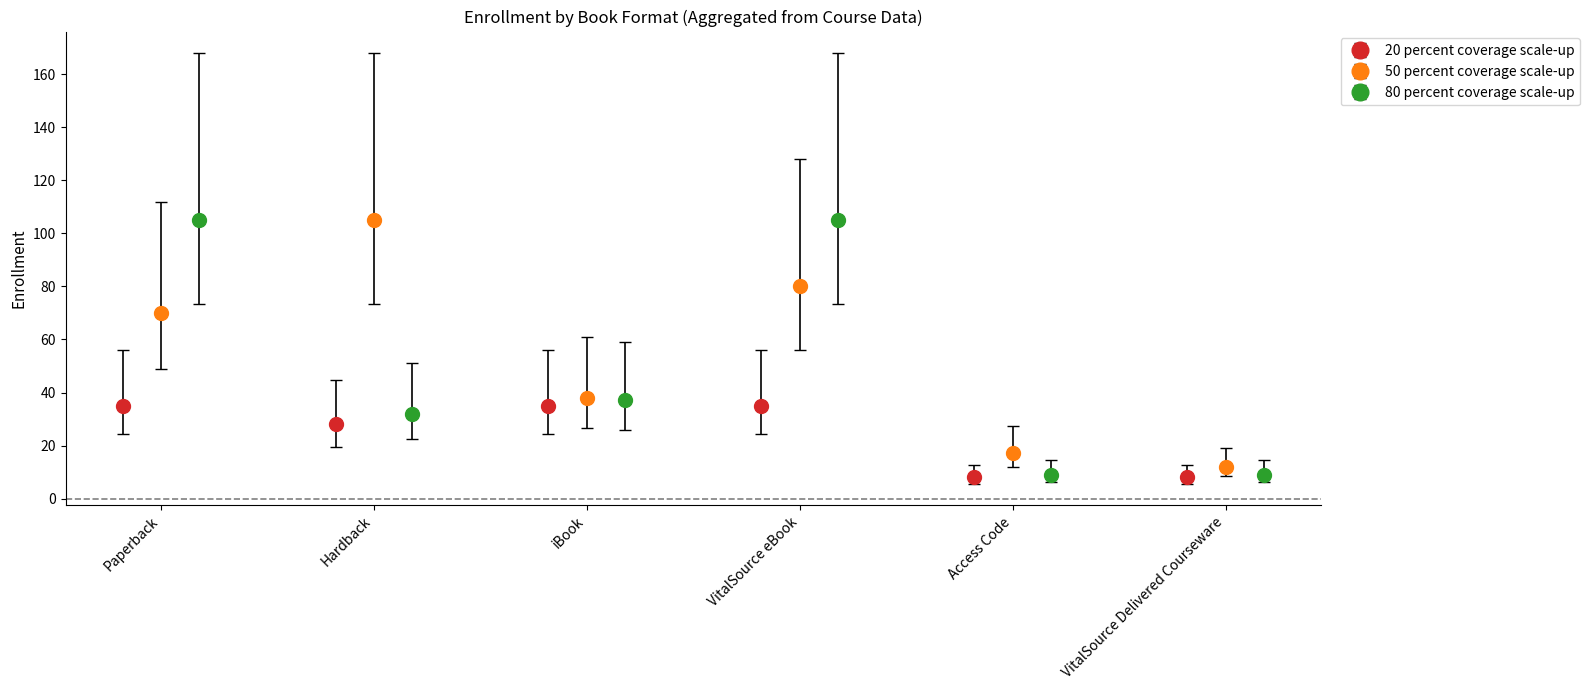

Which series has the largest total across all categories?

50 percent coverage scale-up